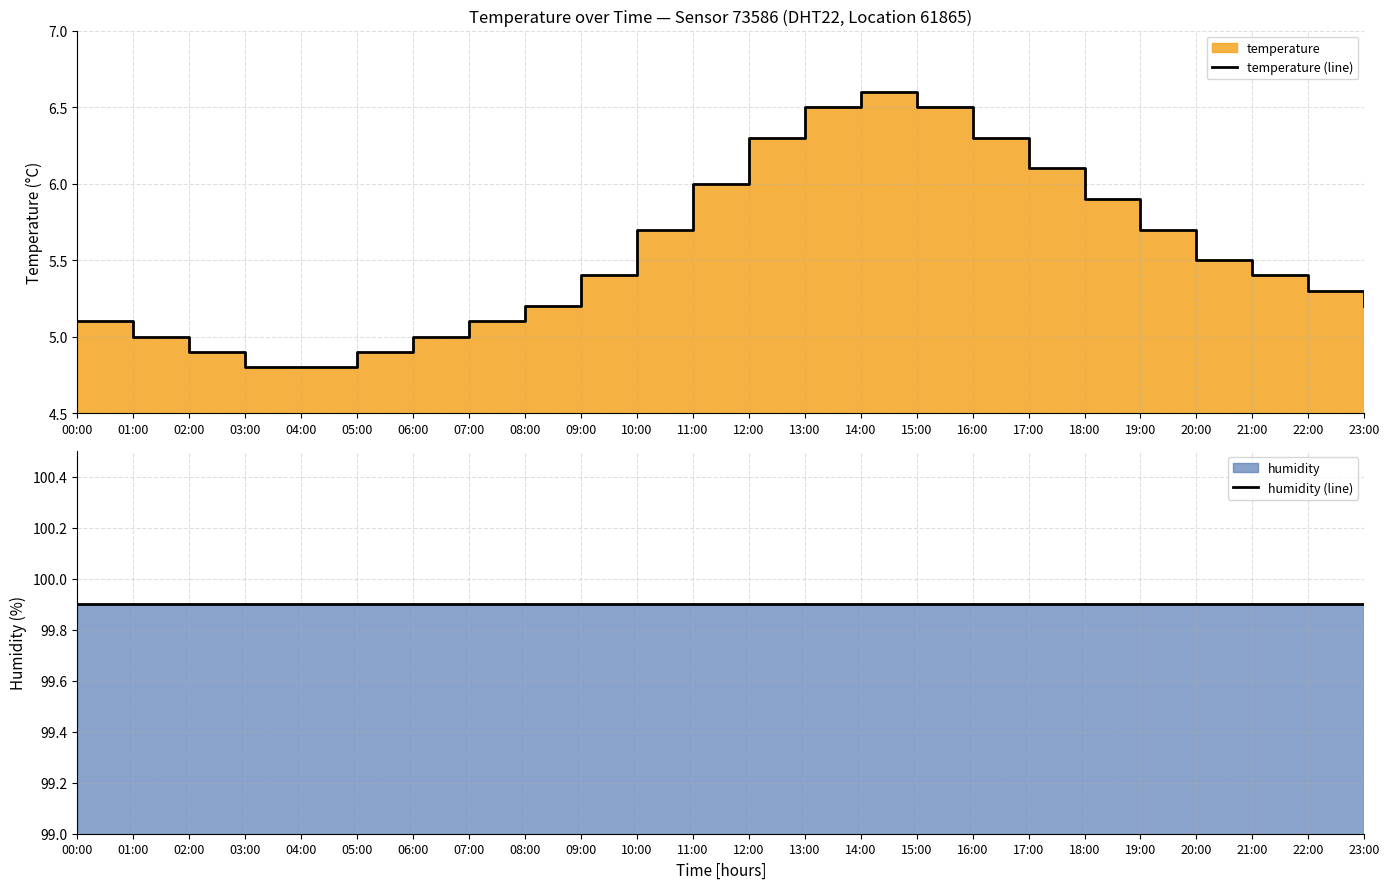

True or false: humidity (line) and temperature (line) intersect in this chart.

False